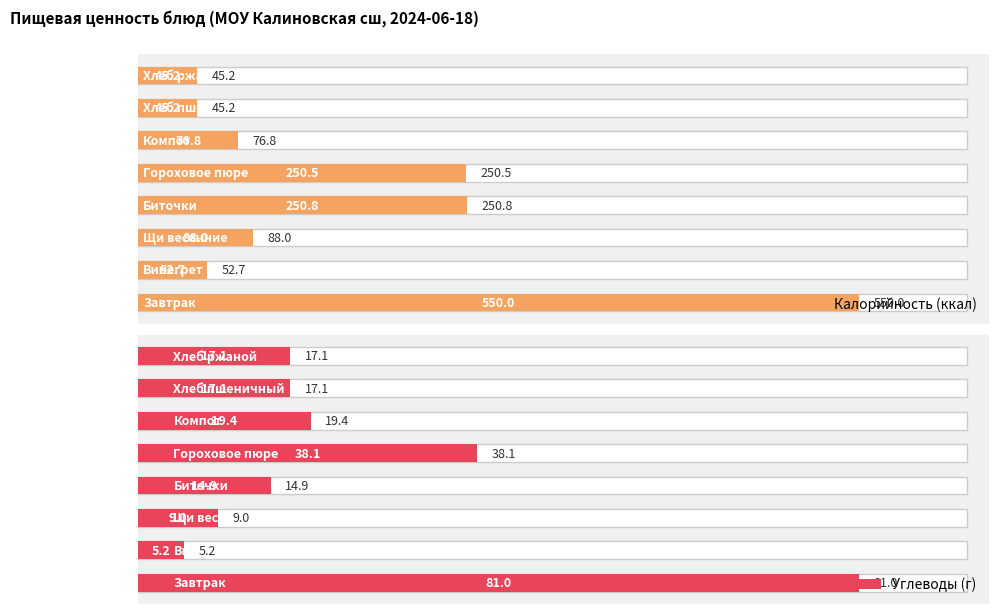

How many bars are there in total?

16